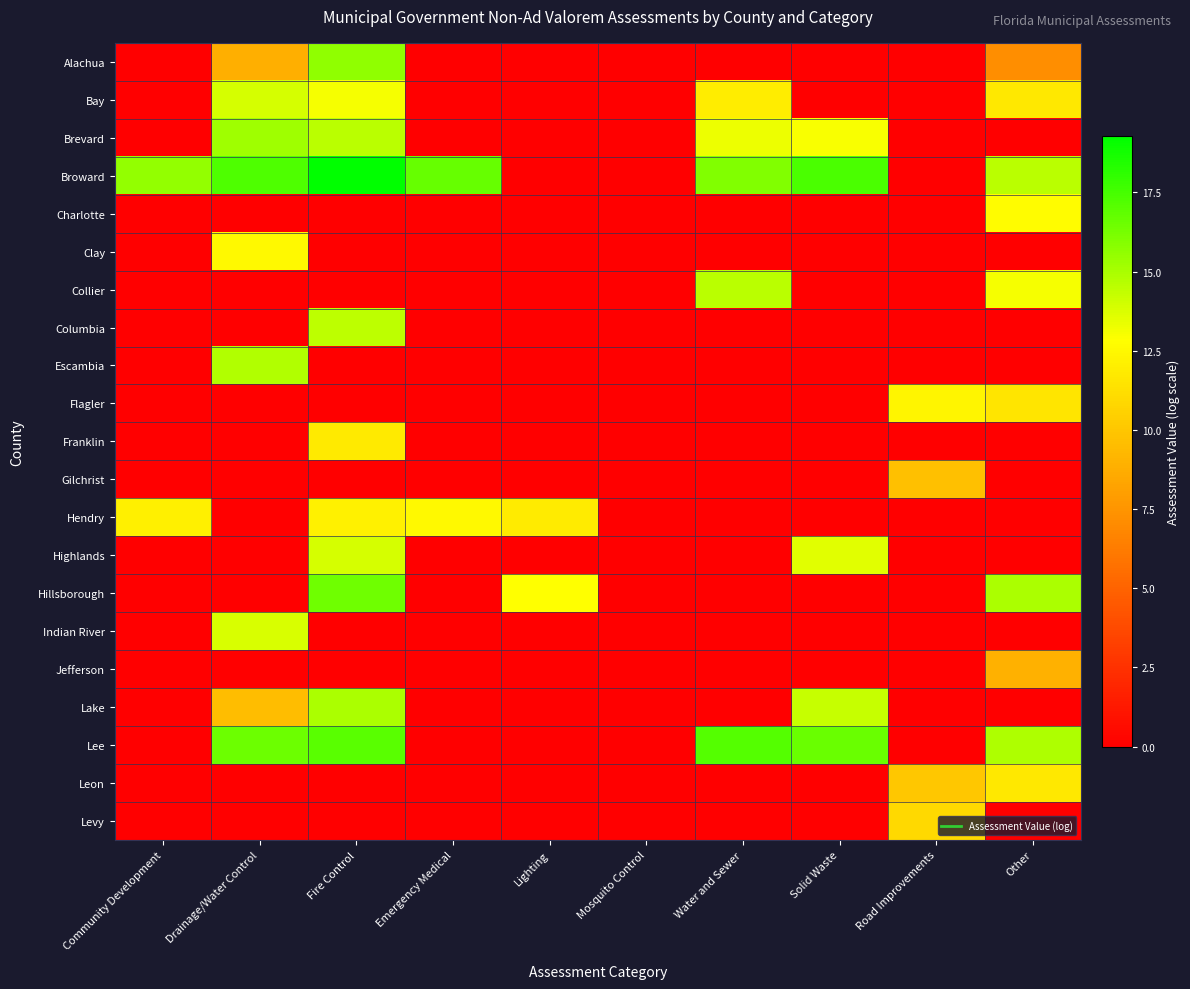

Rank the series at Community Development from lowest to highest value.

Alachua, Bay, Brevard, Charlotte, Clay, Collier, Columbia, Escambia, Flagler, Franklin, Gilchrist, Highlands, Hillsborough, Indian River, Jefferson, Lake, Lee, Leon, Levy, Hendry, Broward